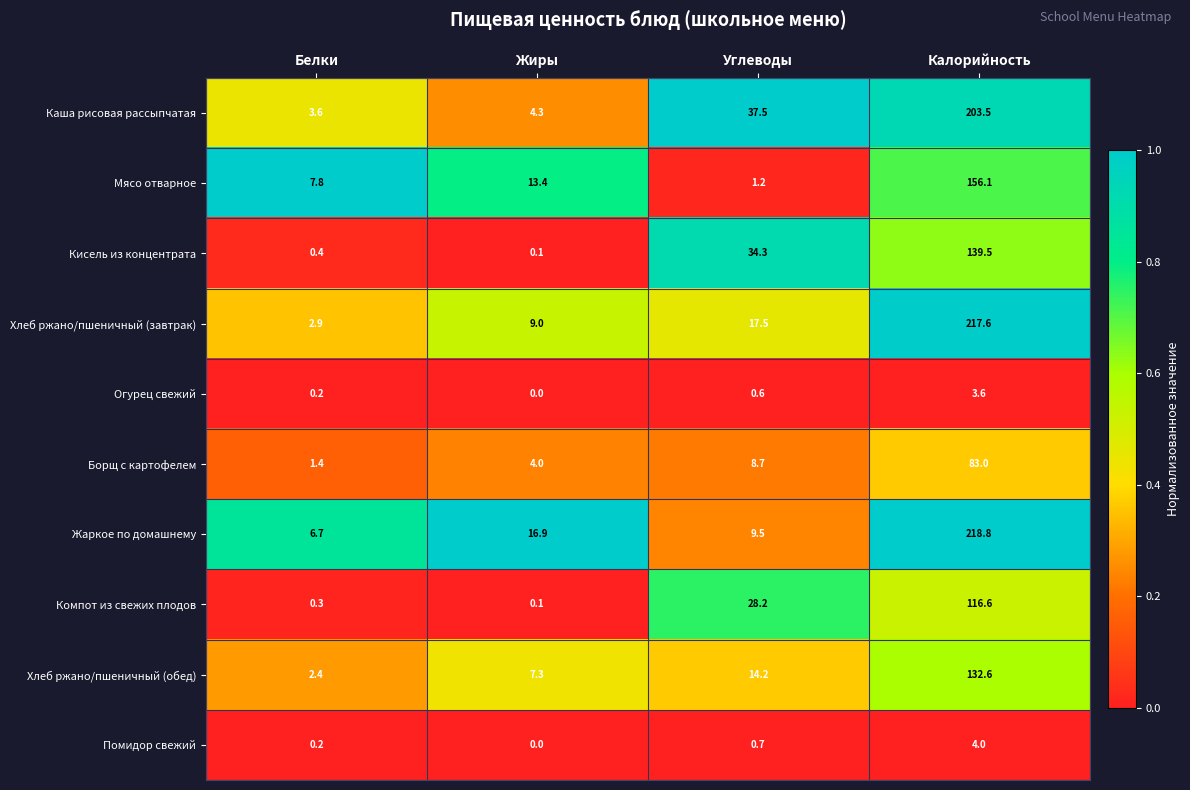

Which series has the widest spread of values?

Хлеб ржано/пшеничный (завтрак)